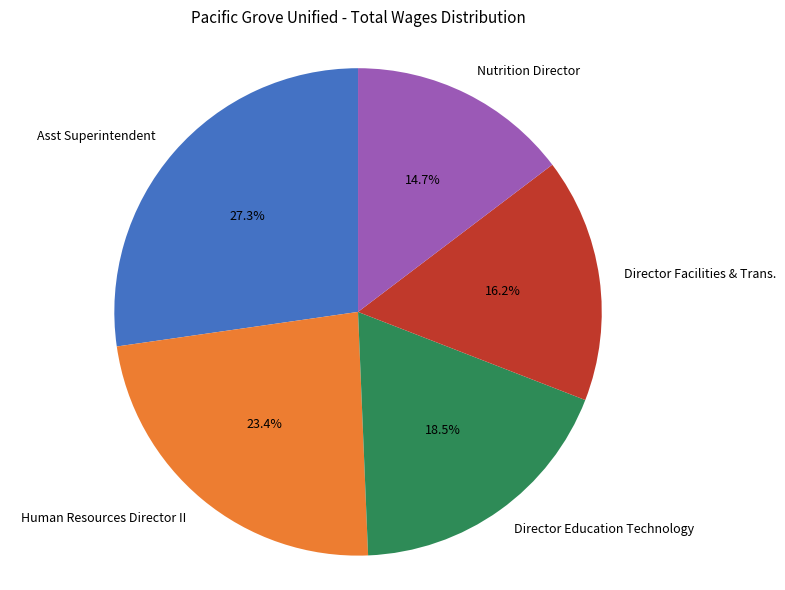

How many slices are in this pie chart?

5